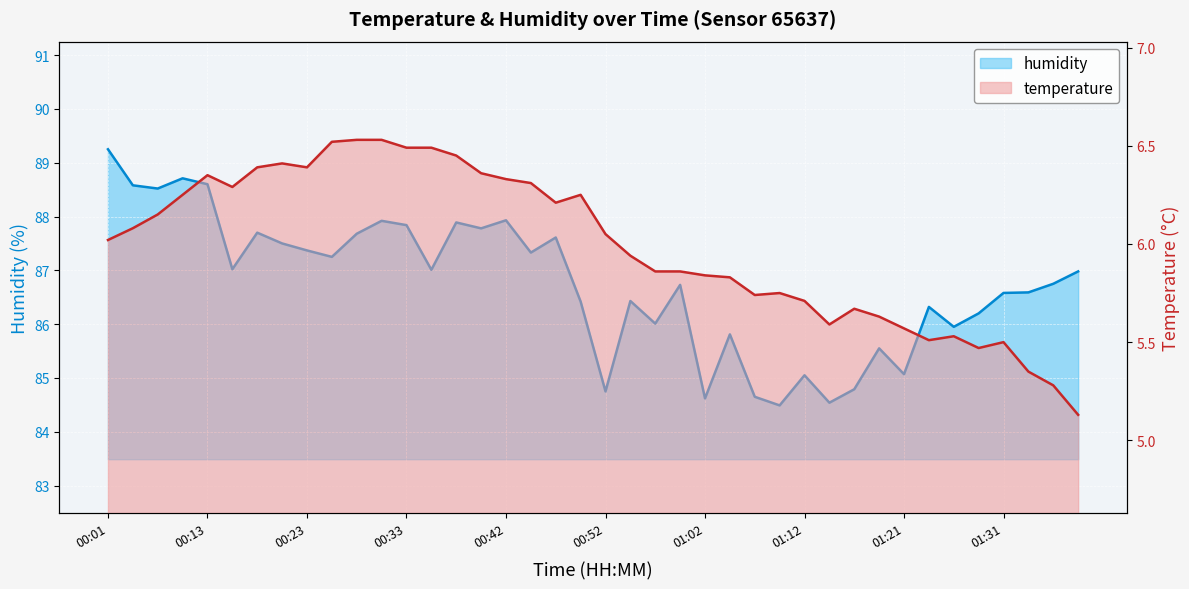

Where does the humidity series first go above 86?

00:01